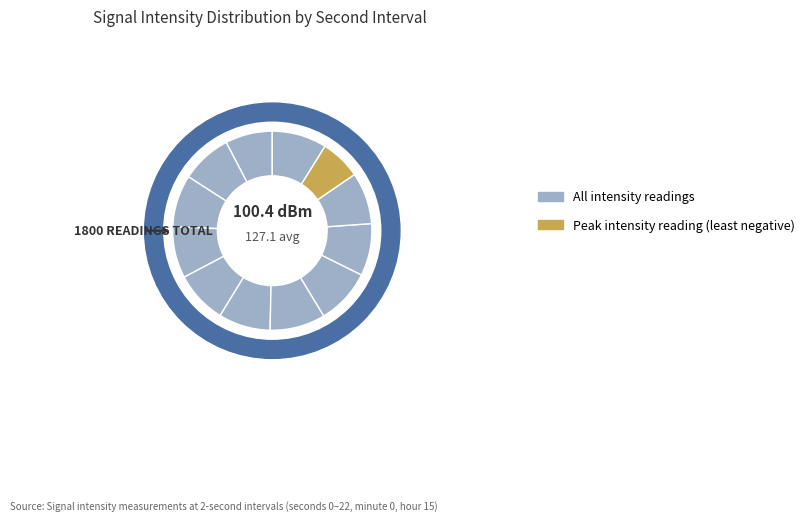

Is it true that 0 is 8% of the pie?

True